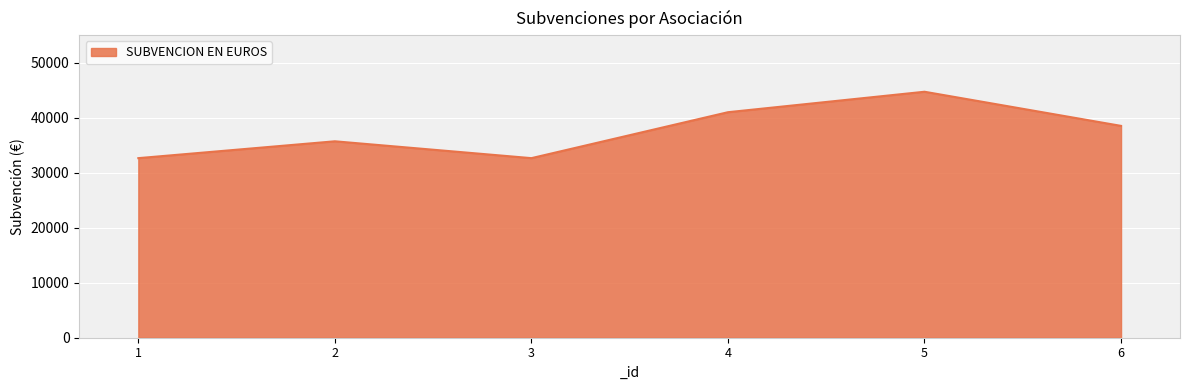

At which label is the value closest to 38684?

6